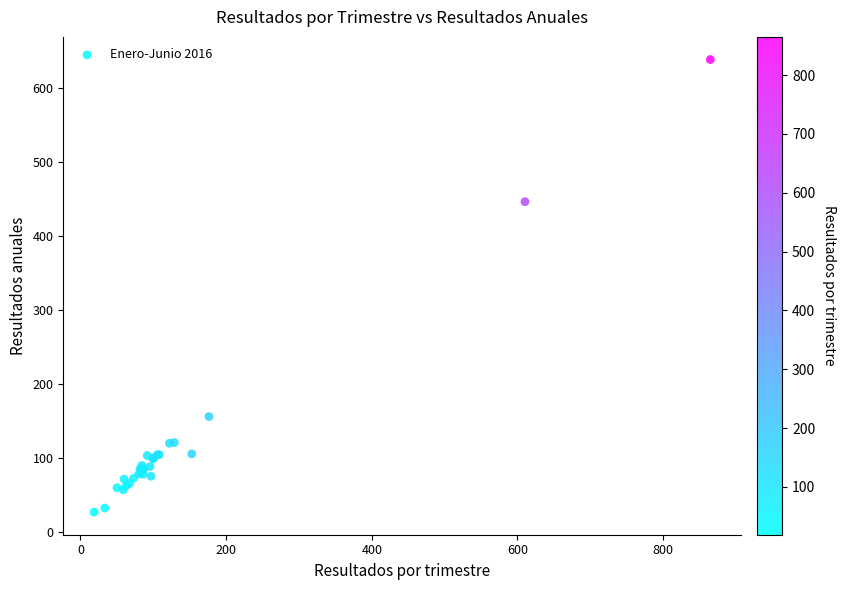

What Y value in the scatter plot is closest to 332?

446.1